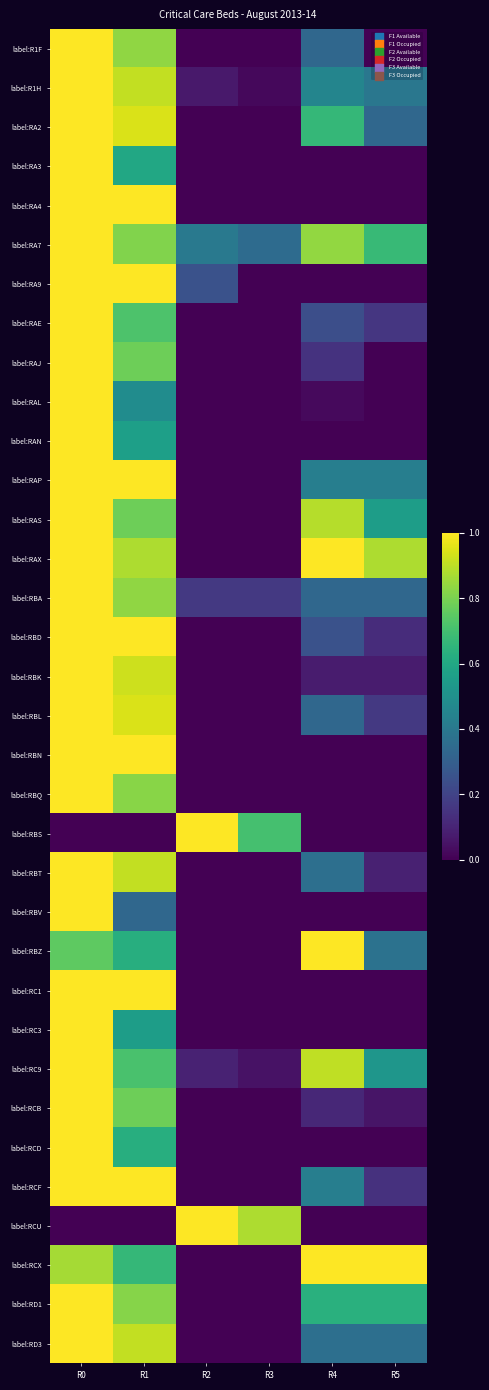

Which series has the largest total across all categories?

label:RA7